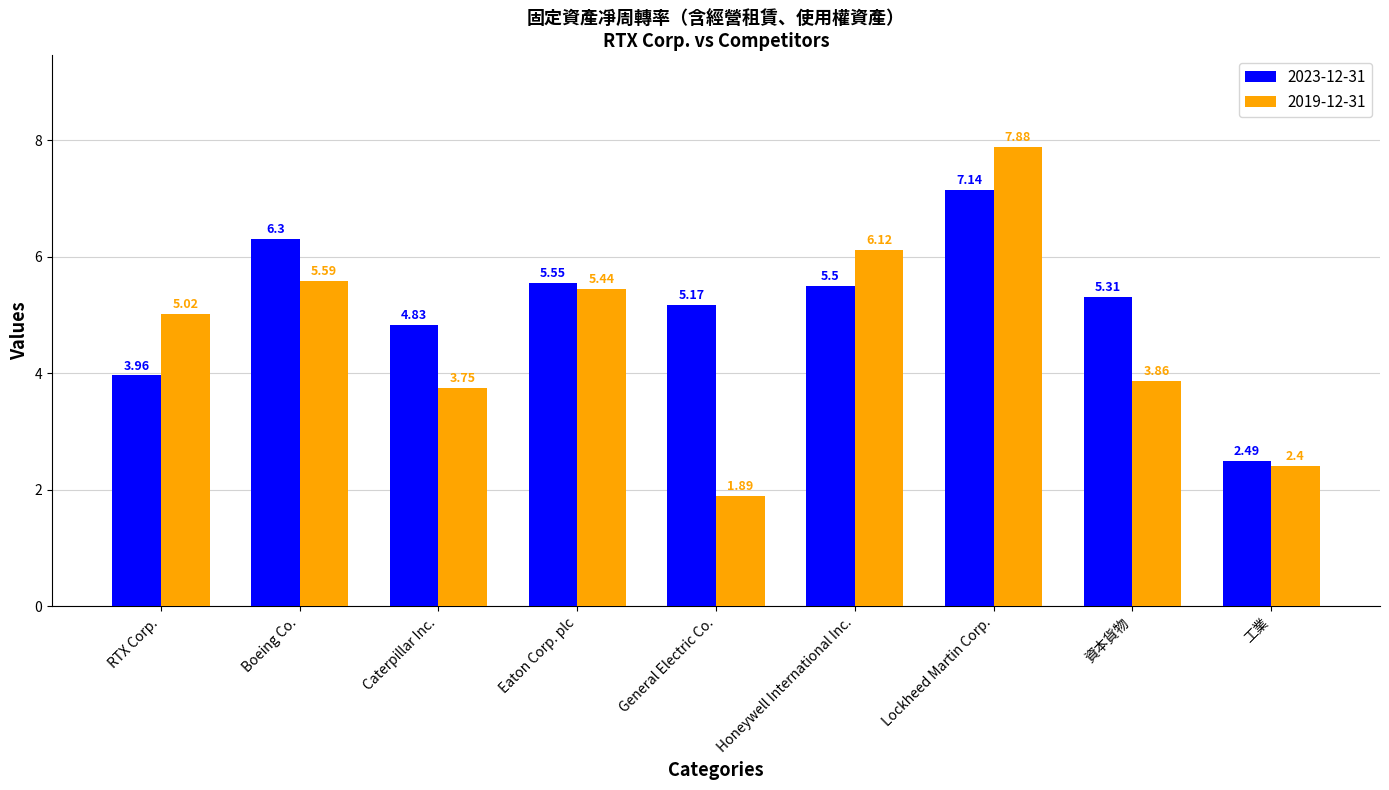

Does the chart contain stacked bars?

No